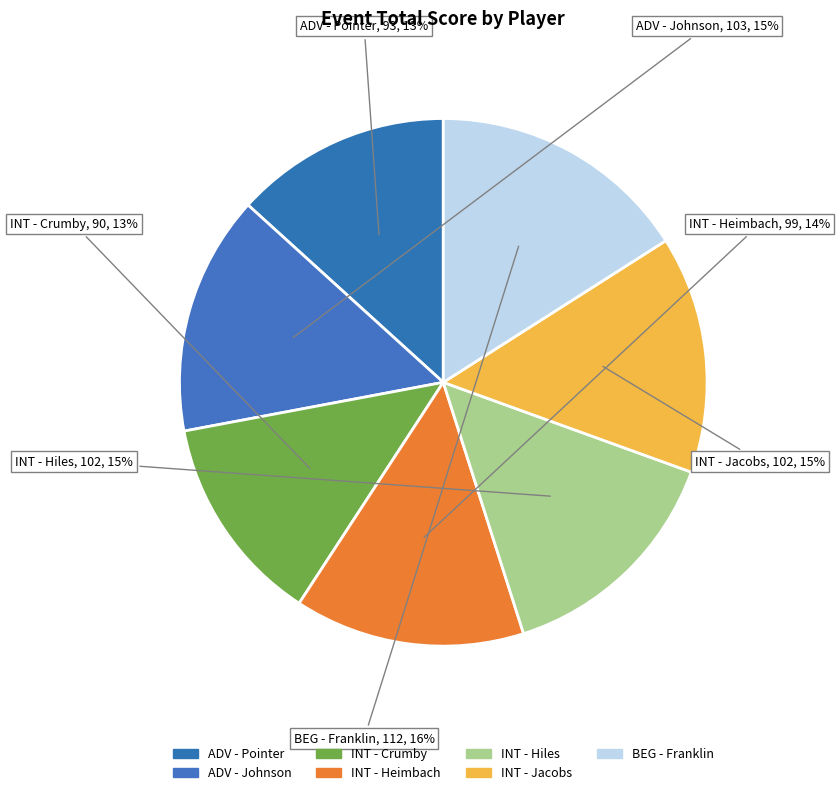

To the nearest percent, what is the average slice percentage?

14%